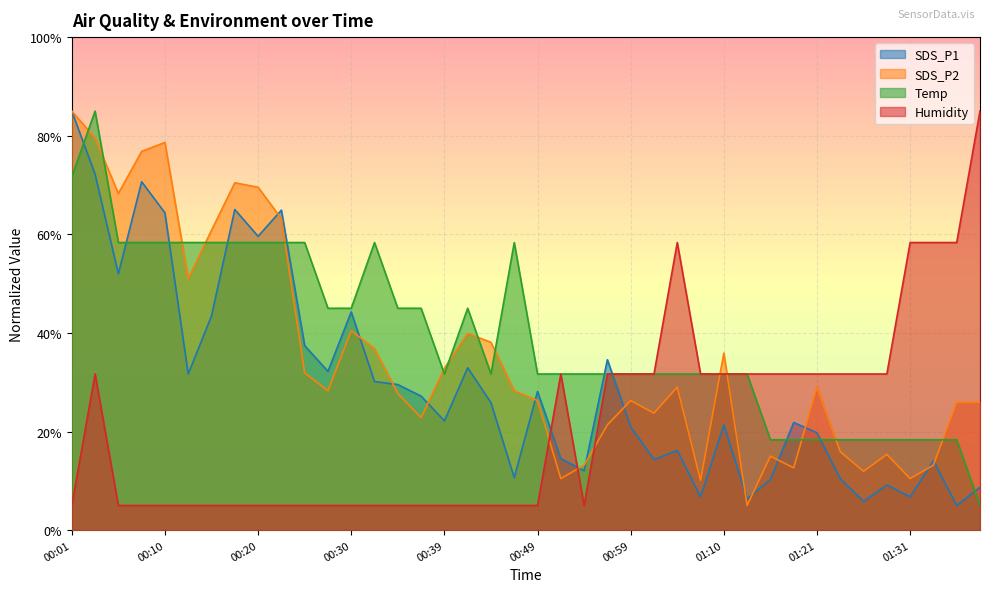

Which series has the widest spread of values?

SDS_P1